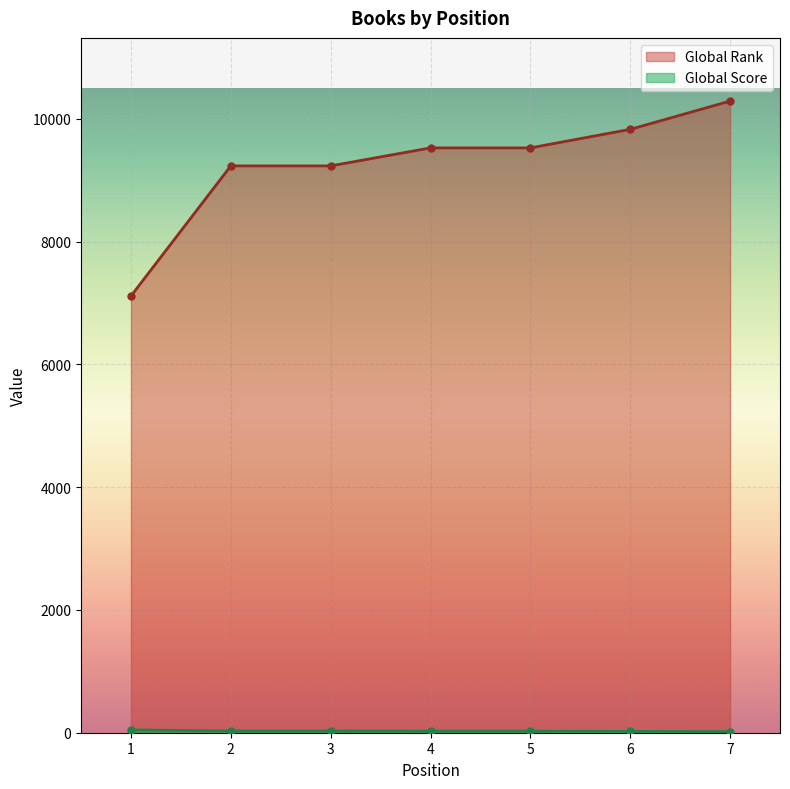

What is the value of the Global Score point at the 7th from the left?

17